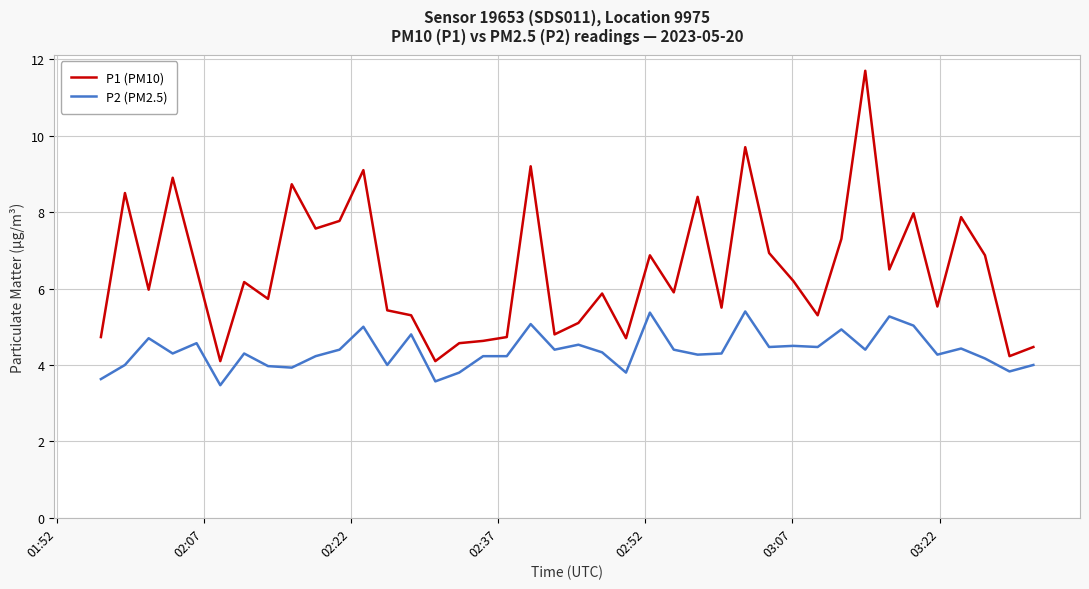

What is the average value of the P1 (PM10) series?

6.5